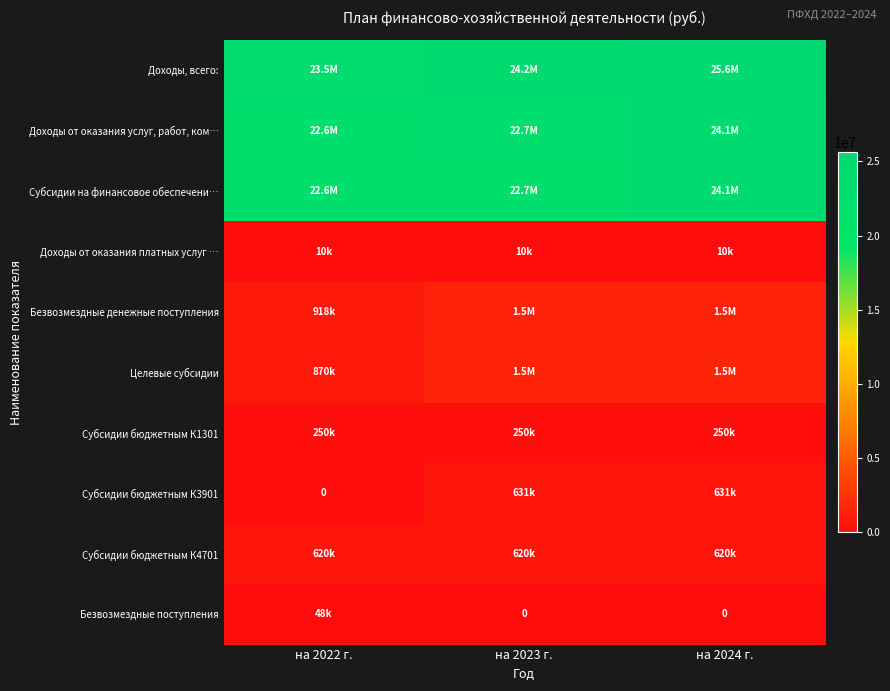

What is the sum of all Безвозмездные денежные поступления values?

3919955.6